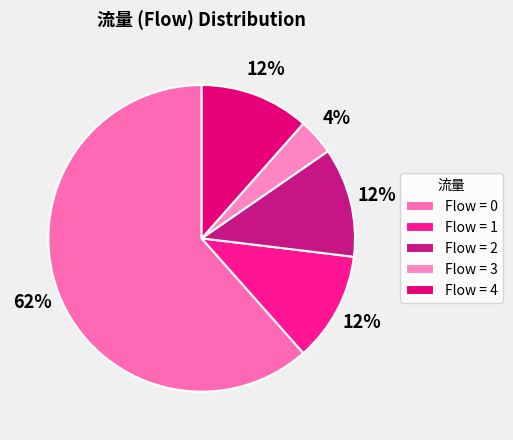

How many slices are in this pie chart?

5